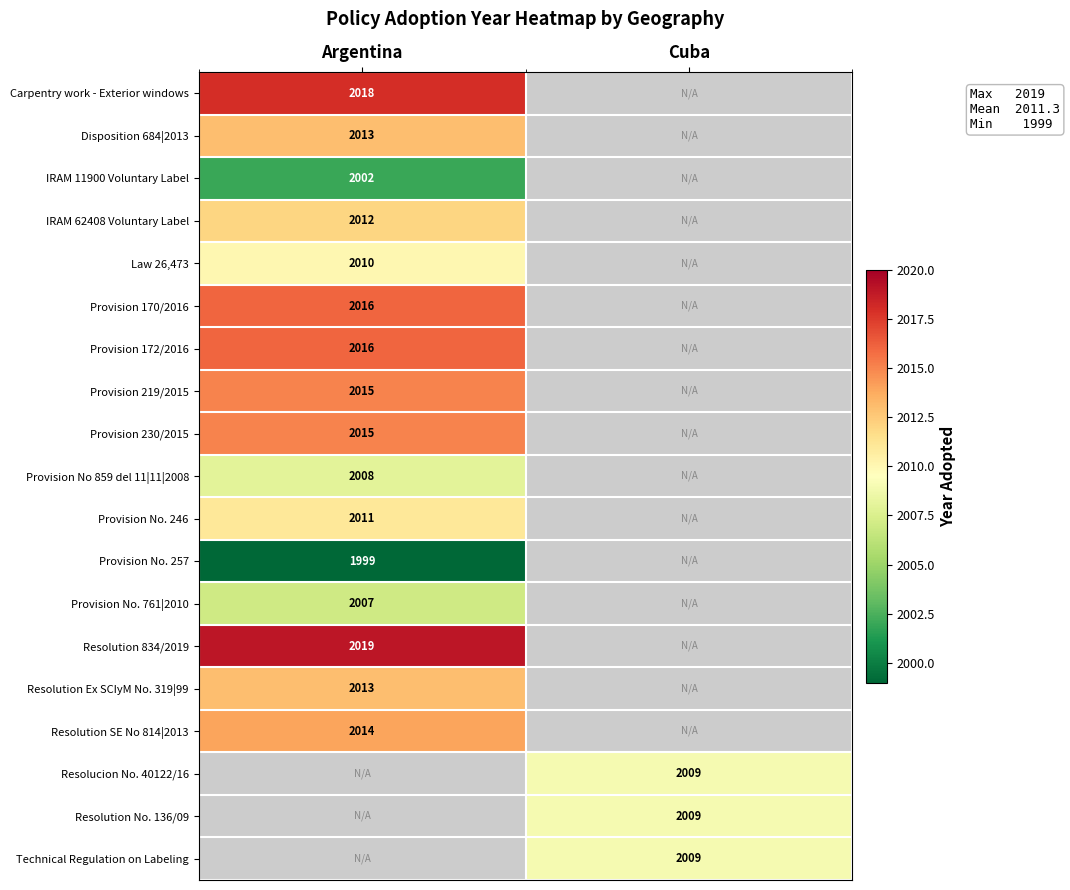

Is it true that Provision No 859 del 11|11|2008 equals 2008.0 at Argentina?

True